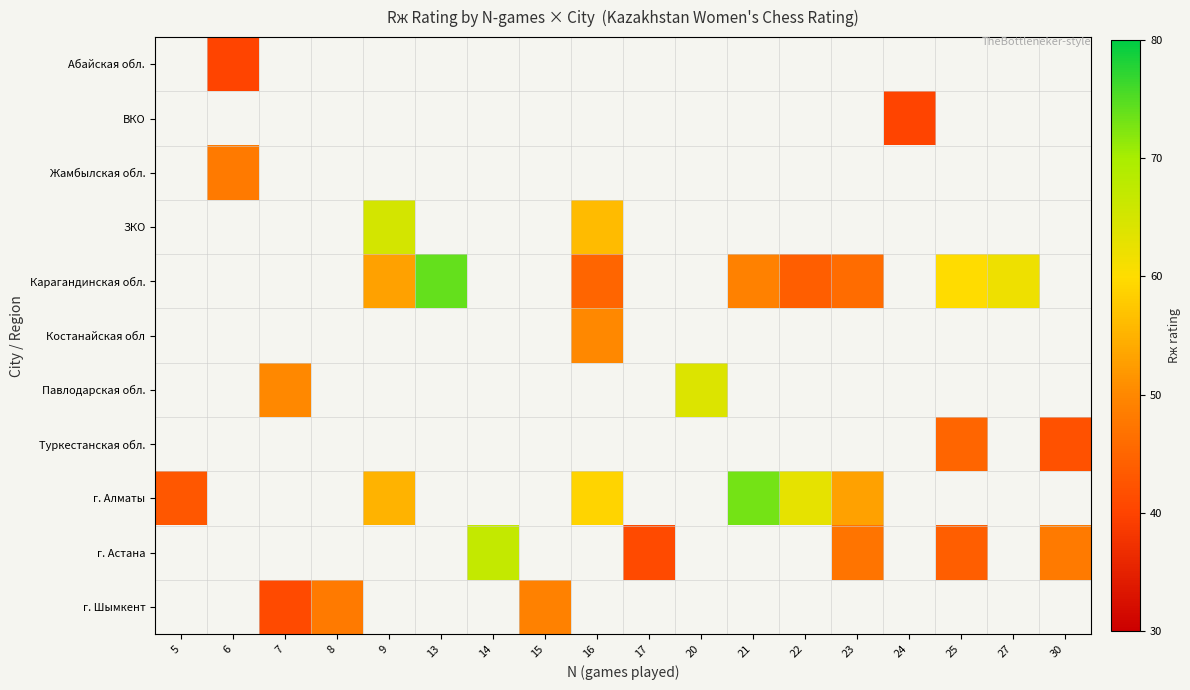

What is the maximum value shown in the chart?

74.0